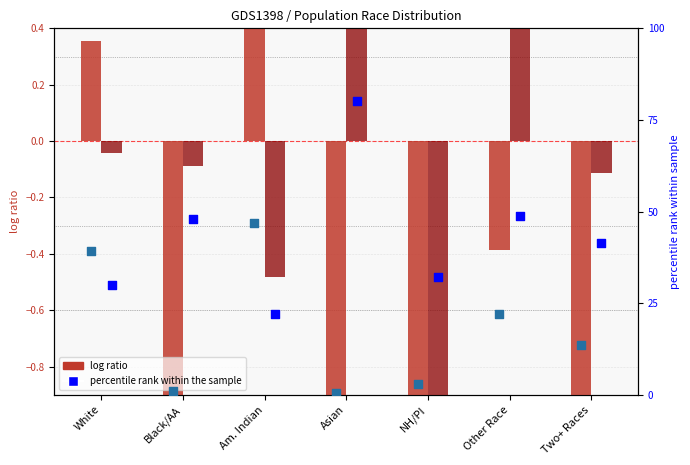

Which series reaches the minimum Y coordinate?

This Area (log ratio)